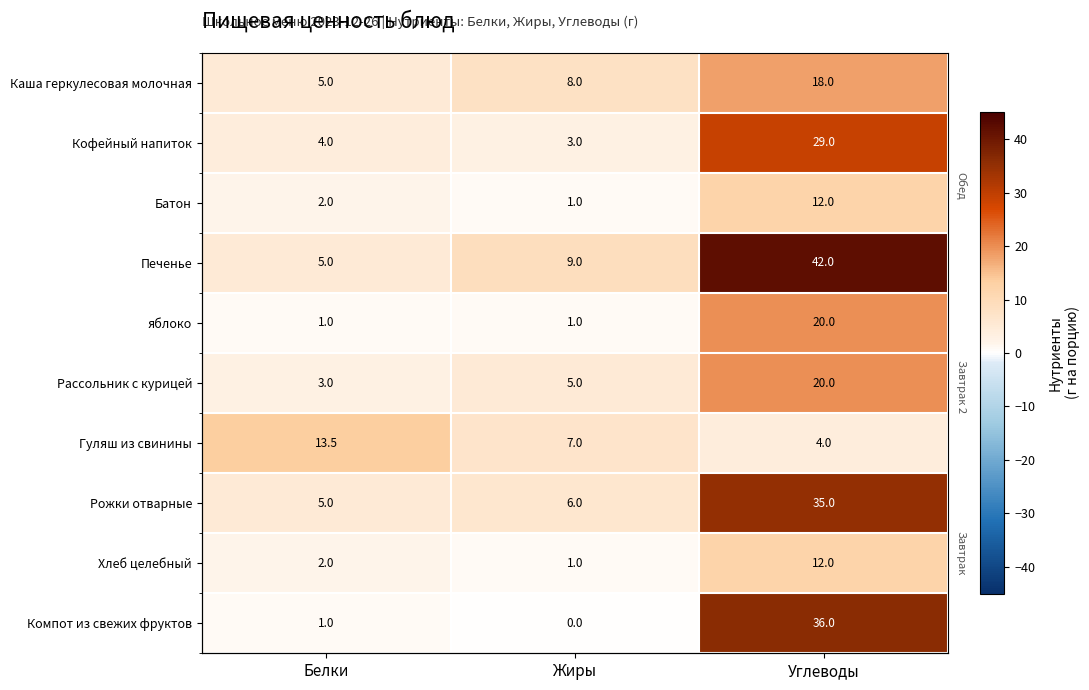

How many data points does each series have?

3